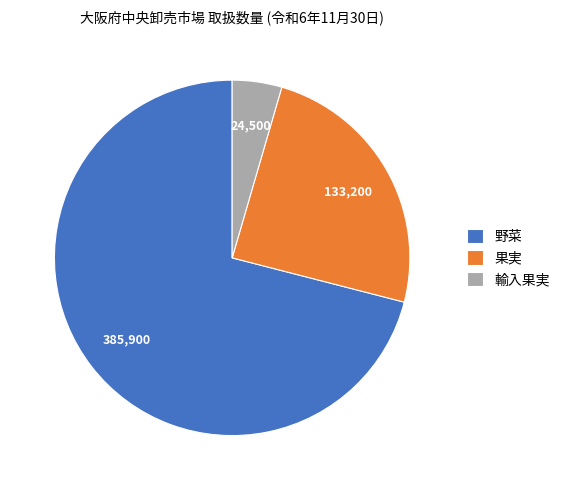

Is there any slice that represents more than half of the pie?

Yes